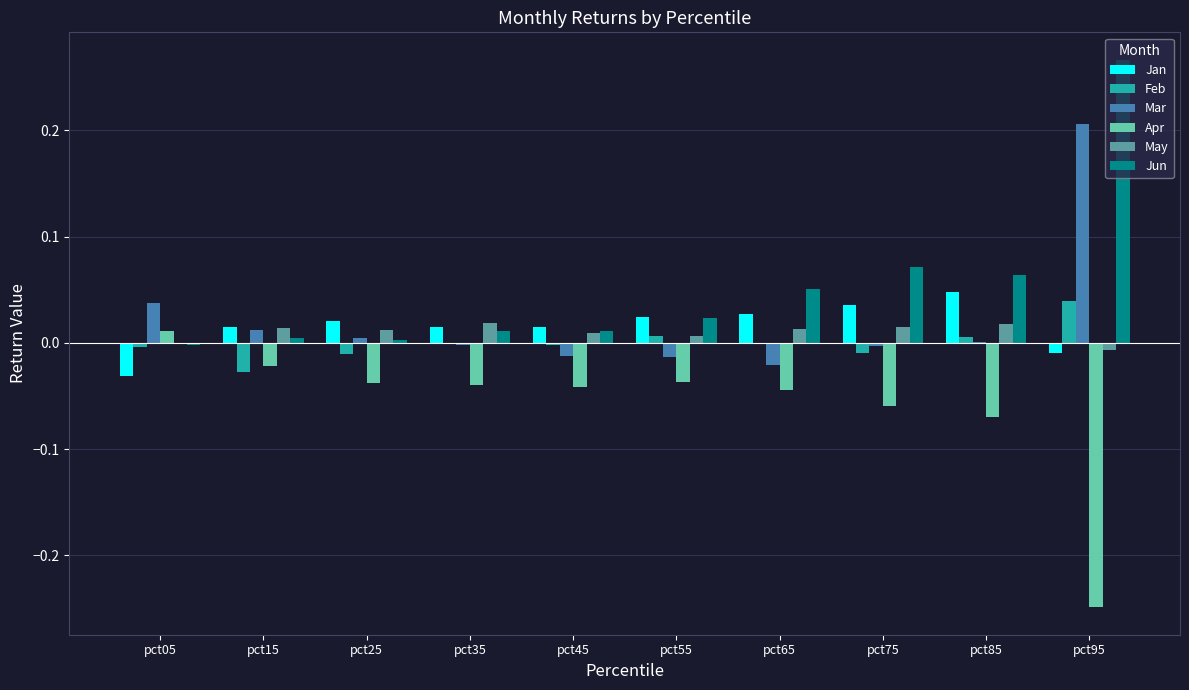

Is the value of Apr at pct05 greater than the value of Feb at pct45?

Yes